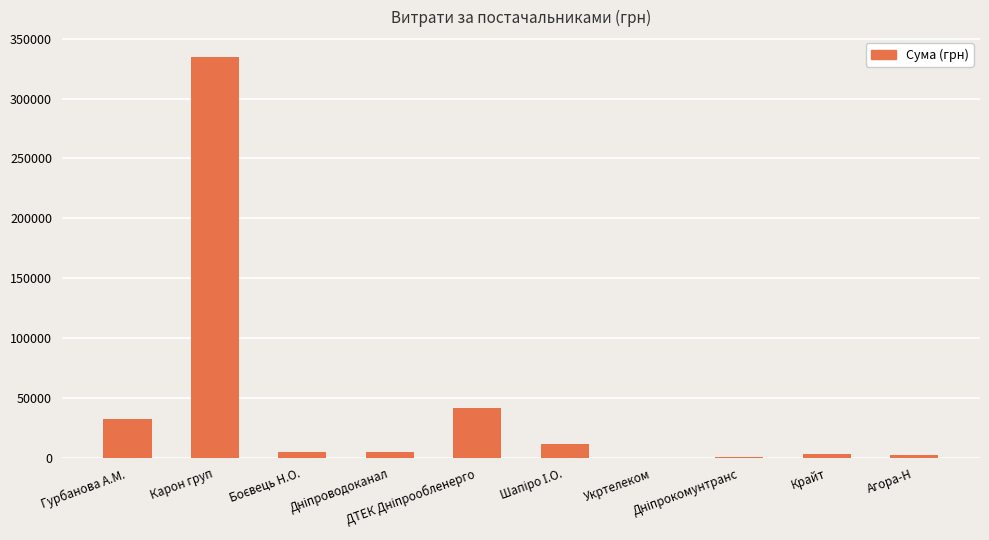

What is the maximum value shown in the chart?

334580.3